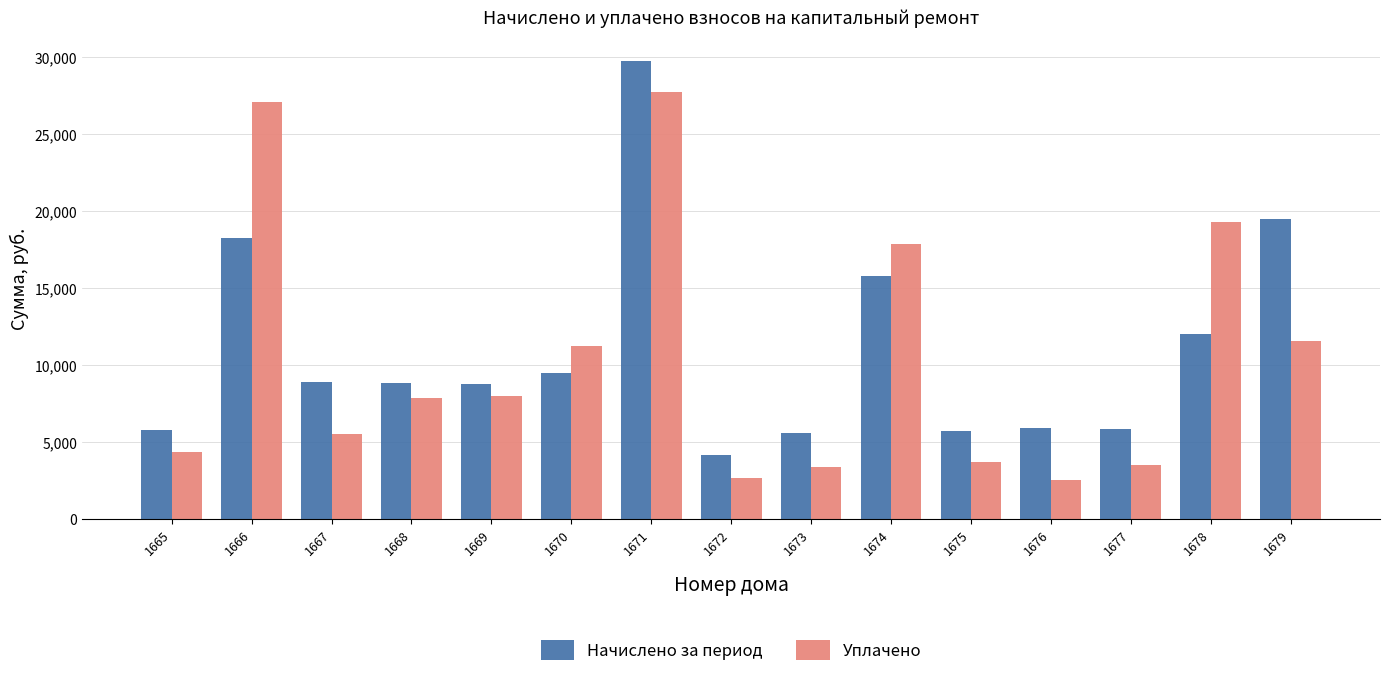

Is it true that Уплачено equals 27779.8 at 1671?

True